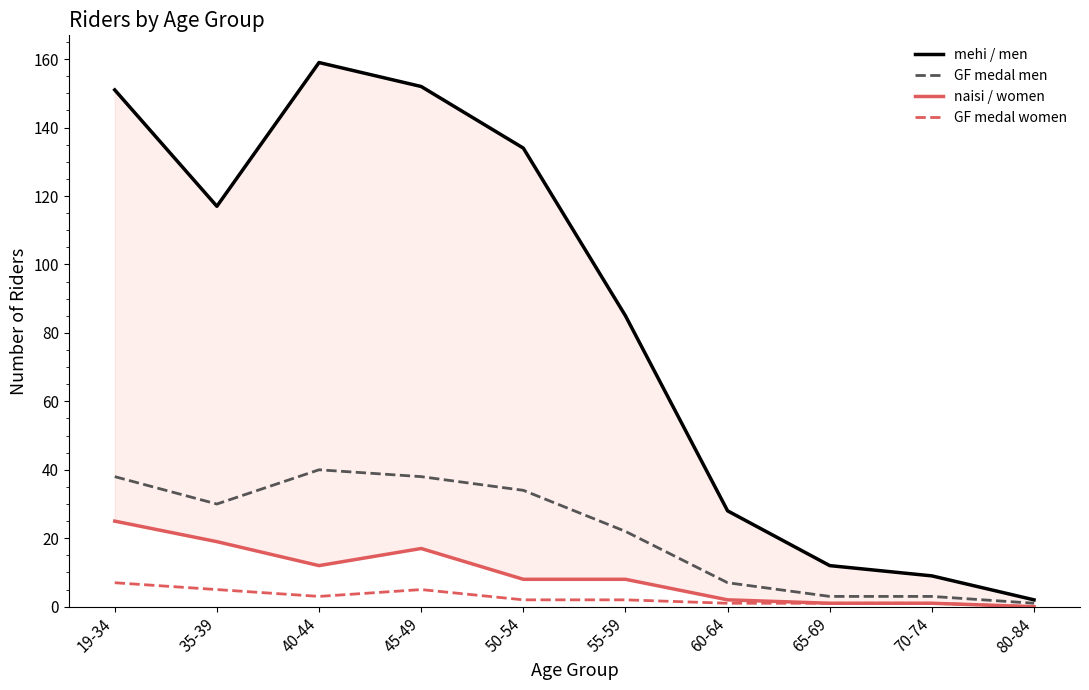

Where is GF medal women nearest to the value 3?

40-44